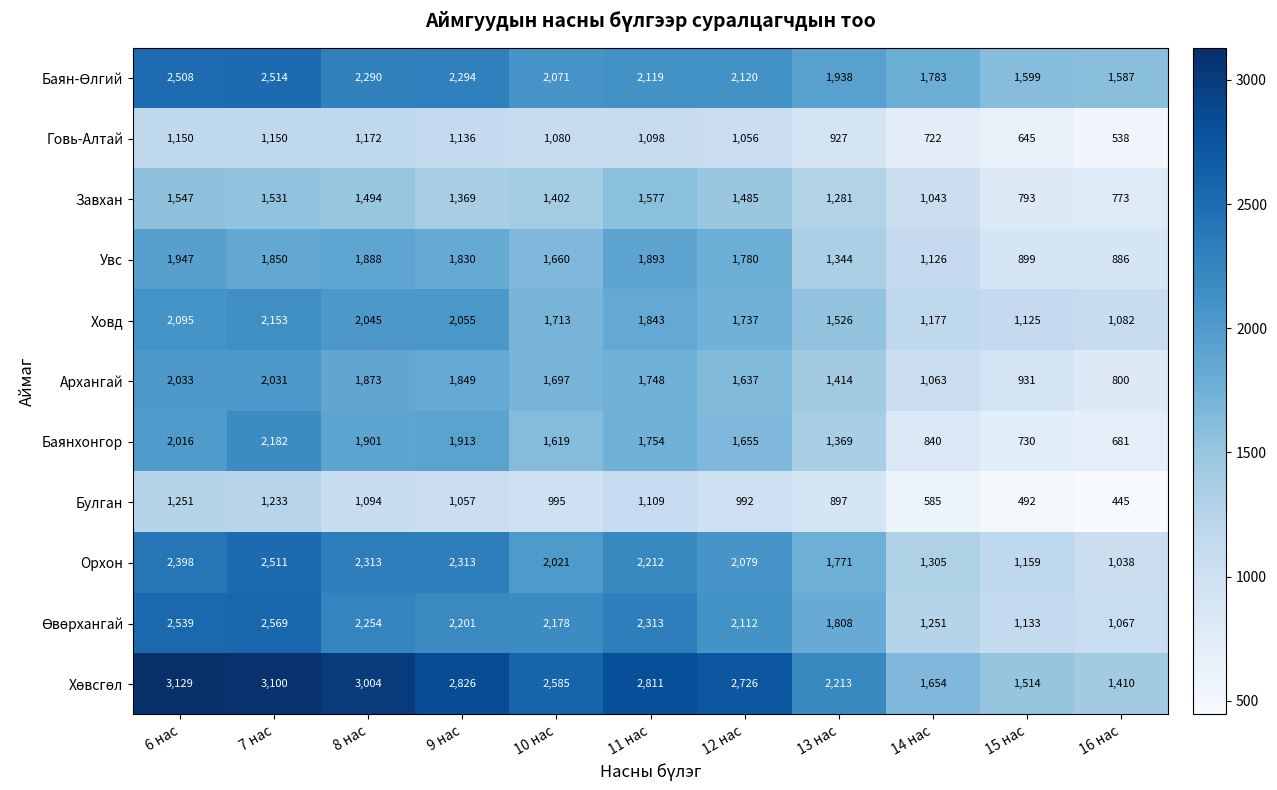

At which label does Увс first exceed 1780?

6 нас